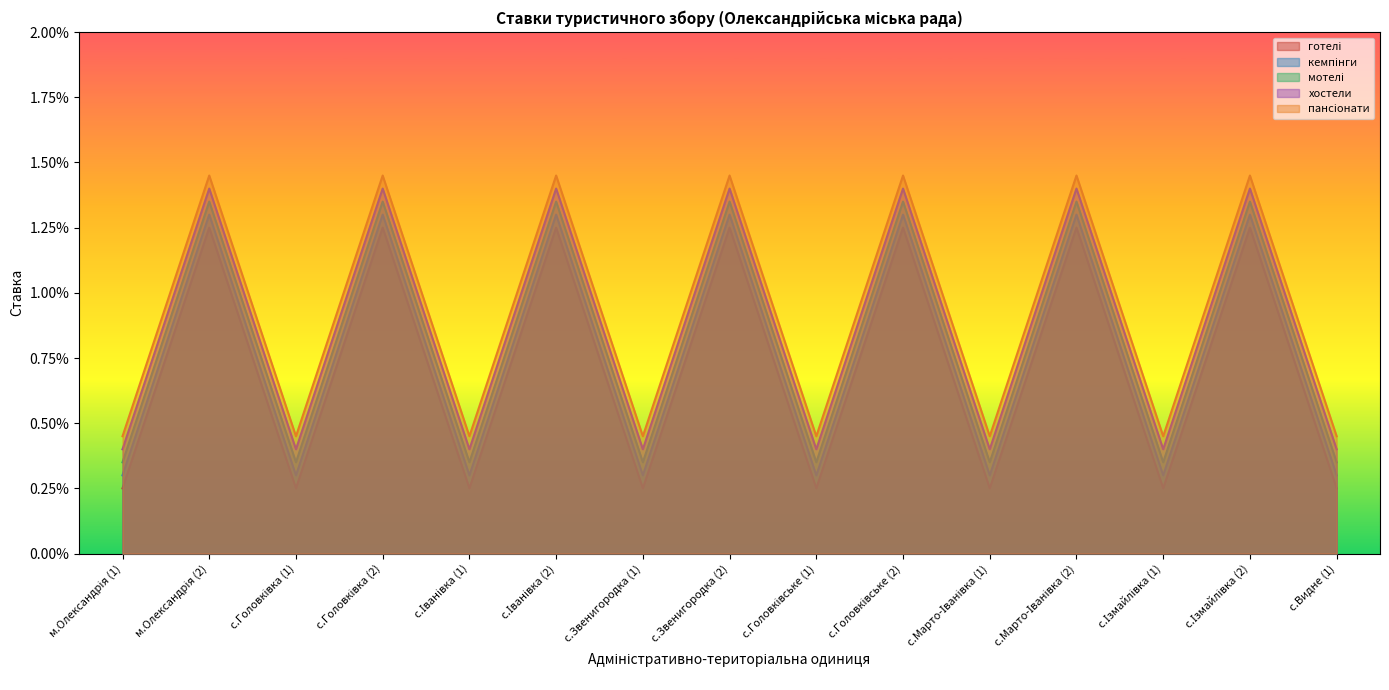

Which category has the lowest value in the хостели series?

м.Олександрія (1)